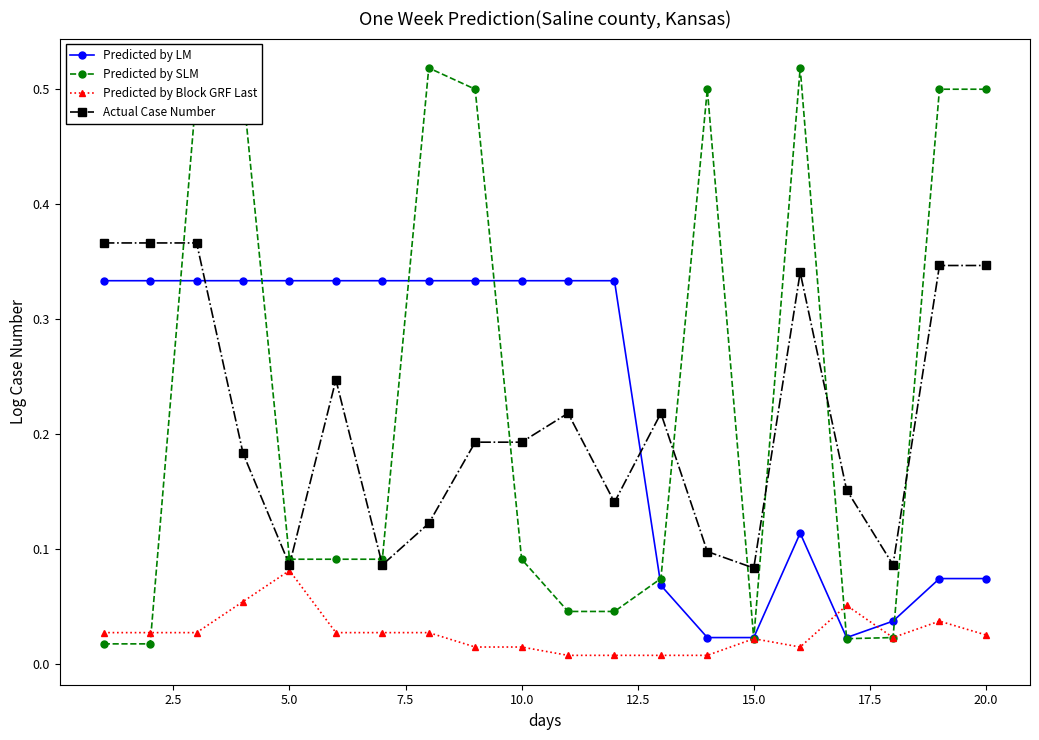

Which series ends up on top after the final intersection of Predicted by SLM and Actual Case Number?

Predicted by SLM